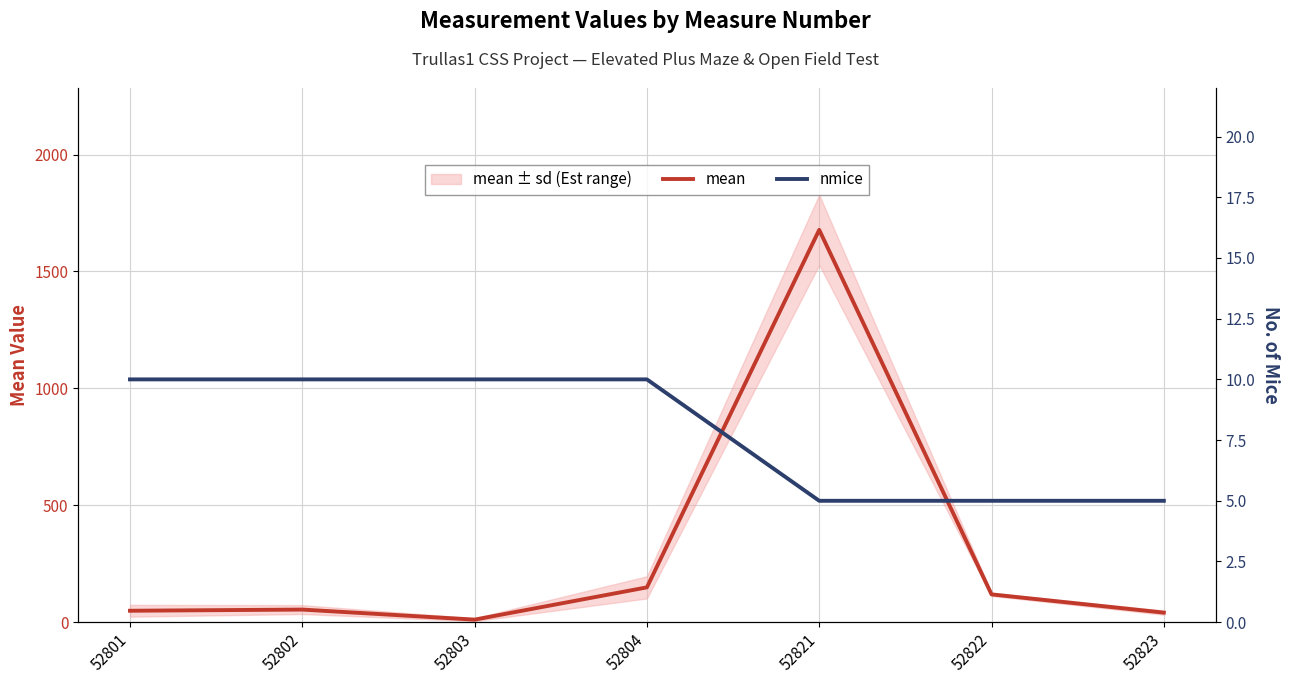

Does the chart have visible grid lines?

Yes